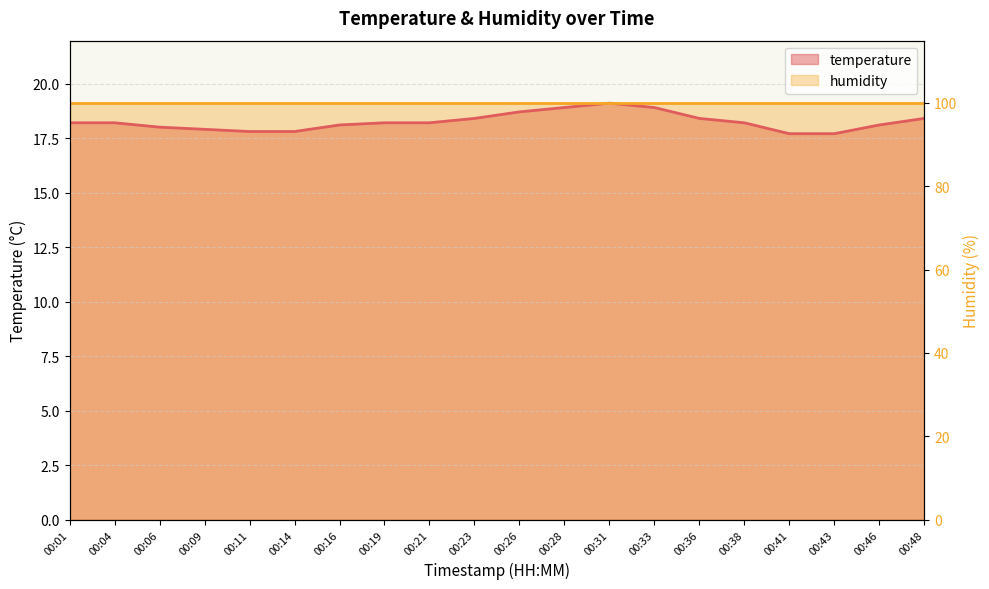

What value does the data have at 00:43?

17.7